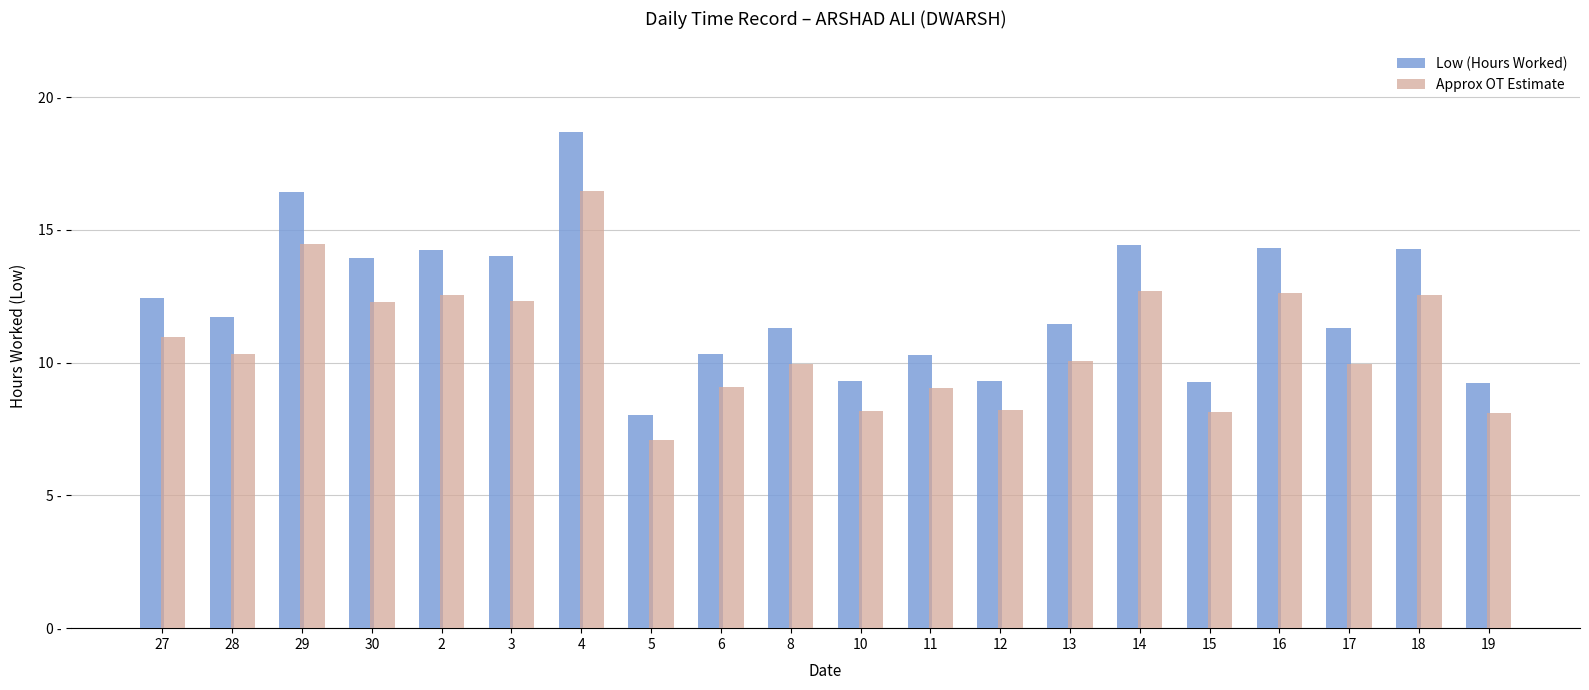

What is the difference between the Approx OT Estimate values at 18 and 12?

4.4